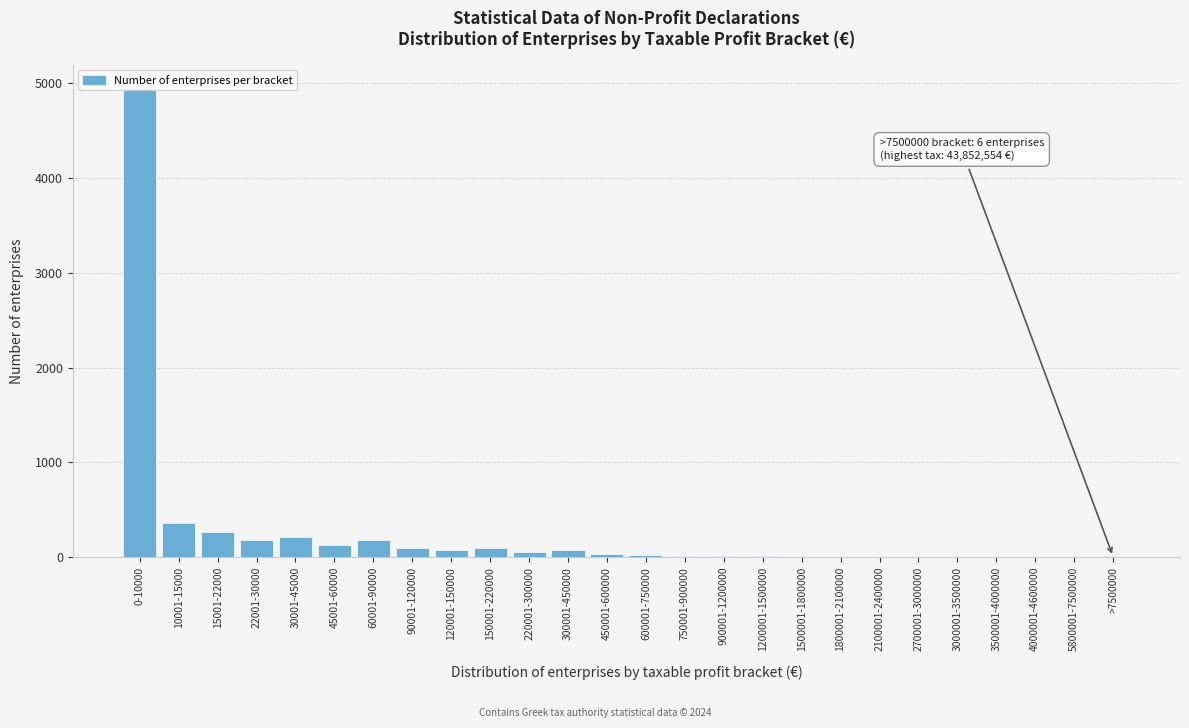

The chart shows a value of 123 at 45001-60000. True or false?

True